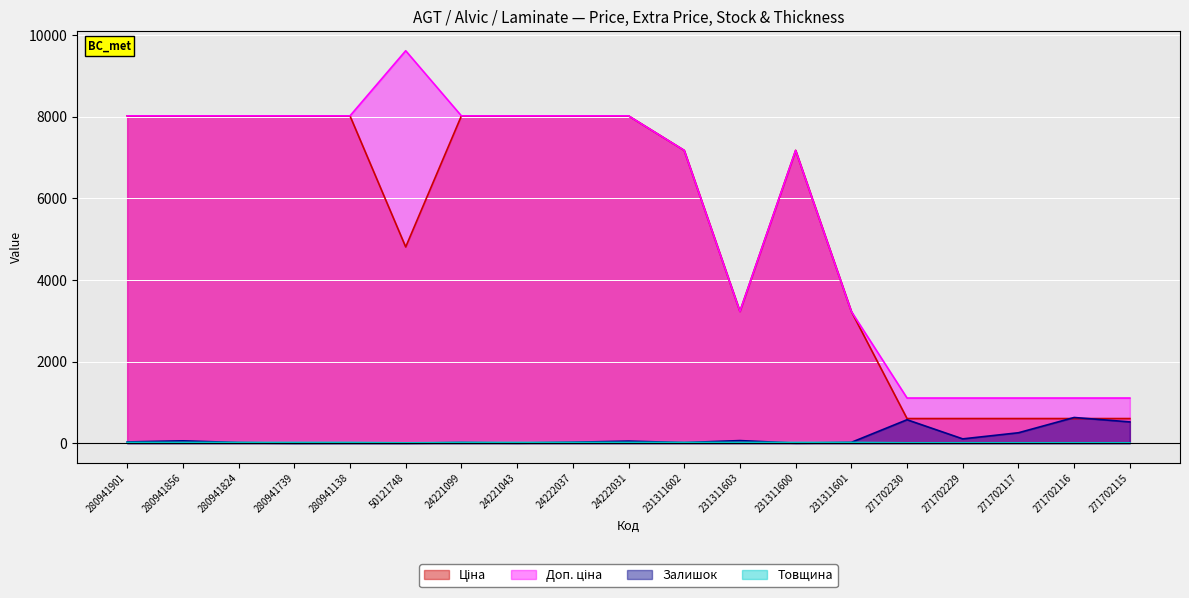

At how many categories does at least one series exceed 5595?

12